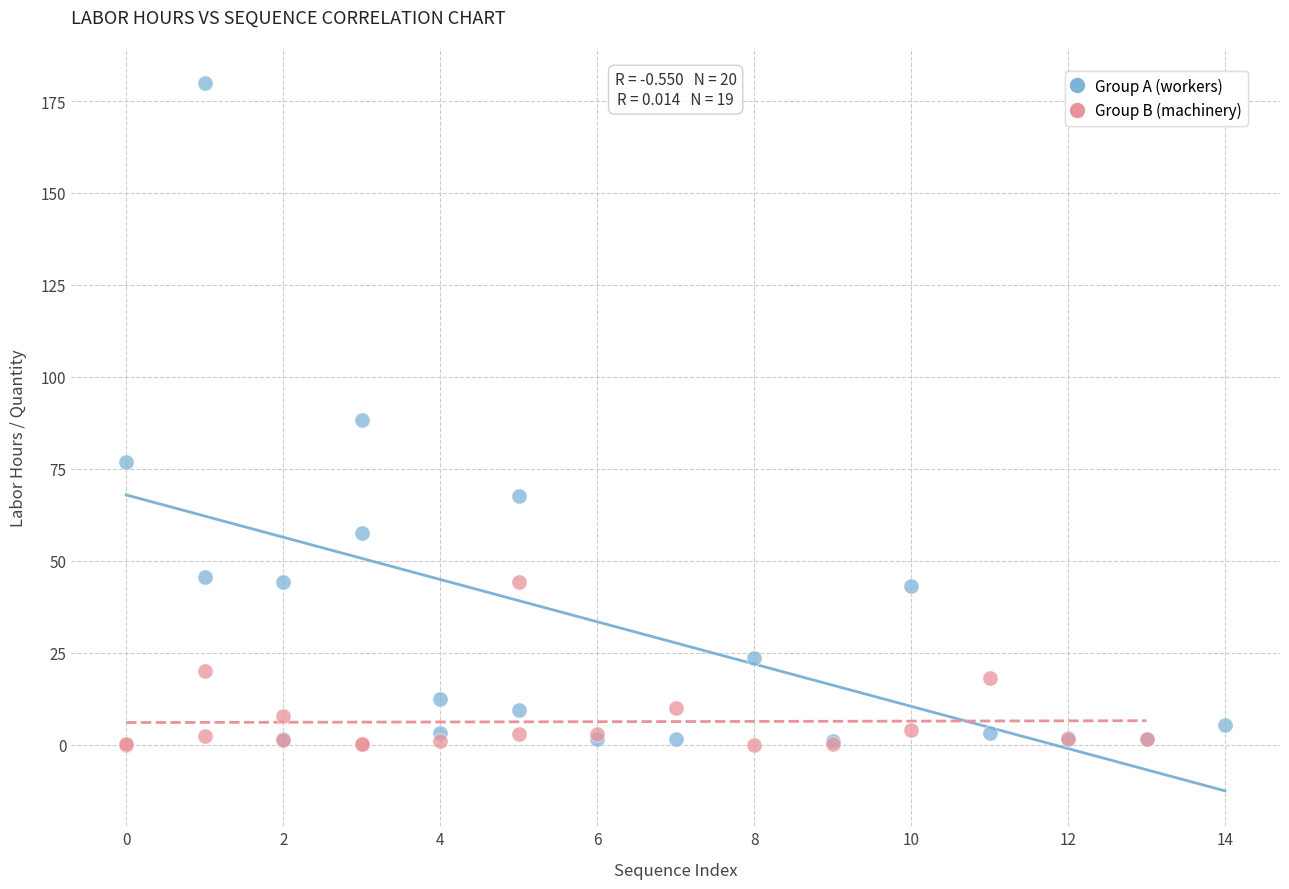

Which series has the largest Y range (max minus min)?

Group A (workers)